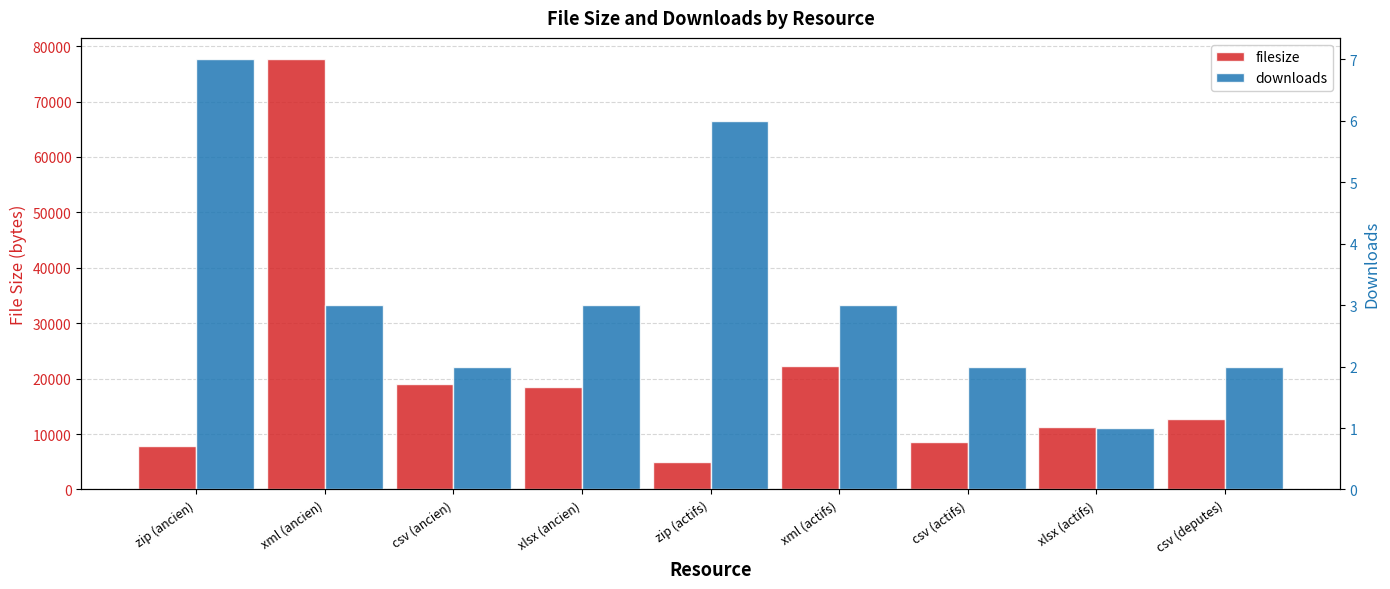

How many values in the filesize series exceed 12635?

4